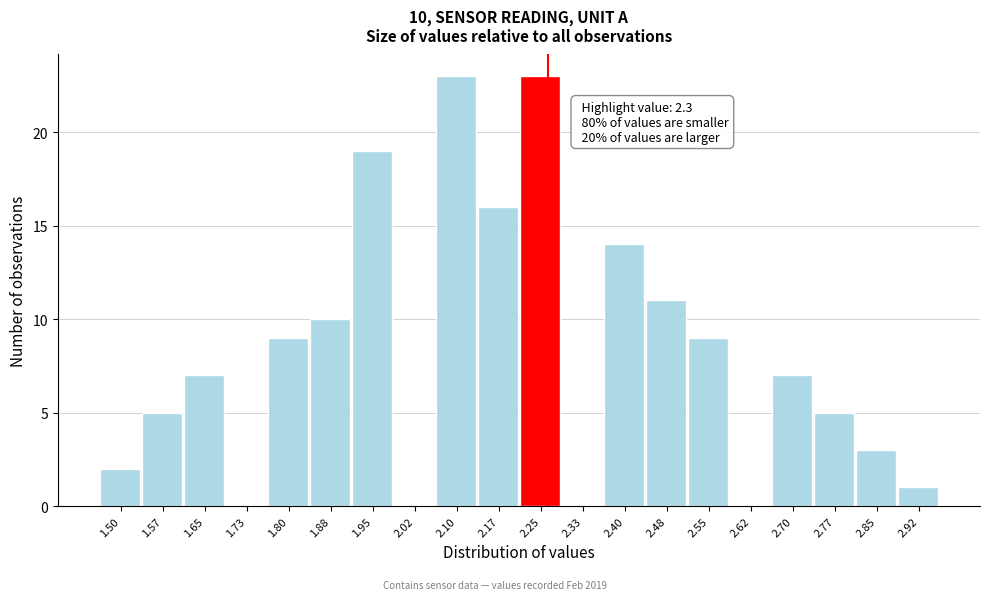

Reading right to left, extract all data points from this chart.

2.92=1	2.85=3	2.77=5	2.70=7	2.62=0	2.55=9	2.48=11	2.40=14	2.33=0	2.25=23	2.17=16	2.10=23	2.02=0	1.95=19	1.88=10	1.80=9	1.73=0	1.65=7	1.57=5	1.50=2